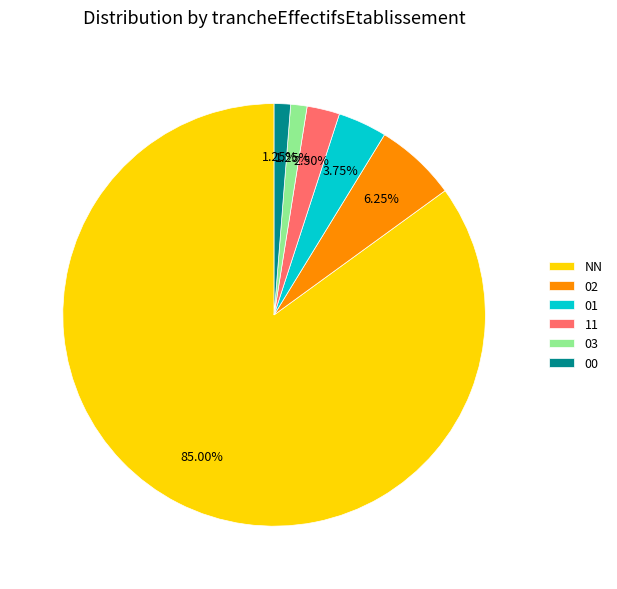

What is the ratio of the value at NN to the value at 03?

68.0